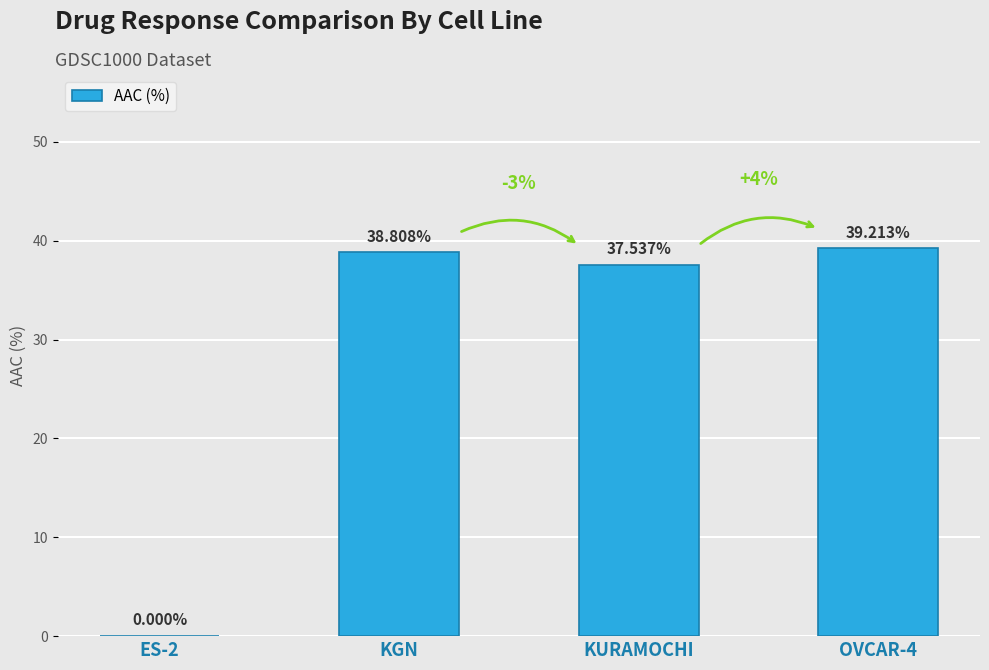

Count the number of values greater than 38.

2